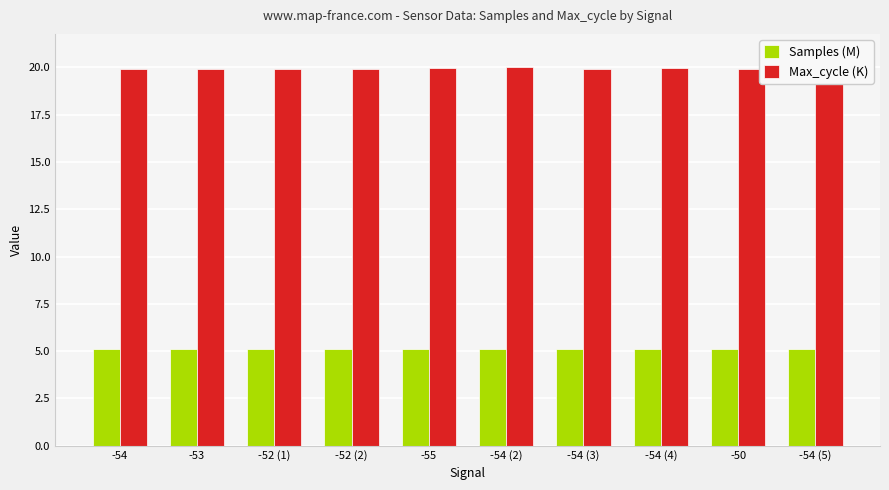

Is the value of Max_cycle (K) at -52 (1) greater than the value of Samples (M) at -50?

Yes